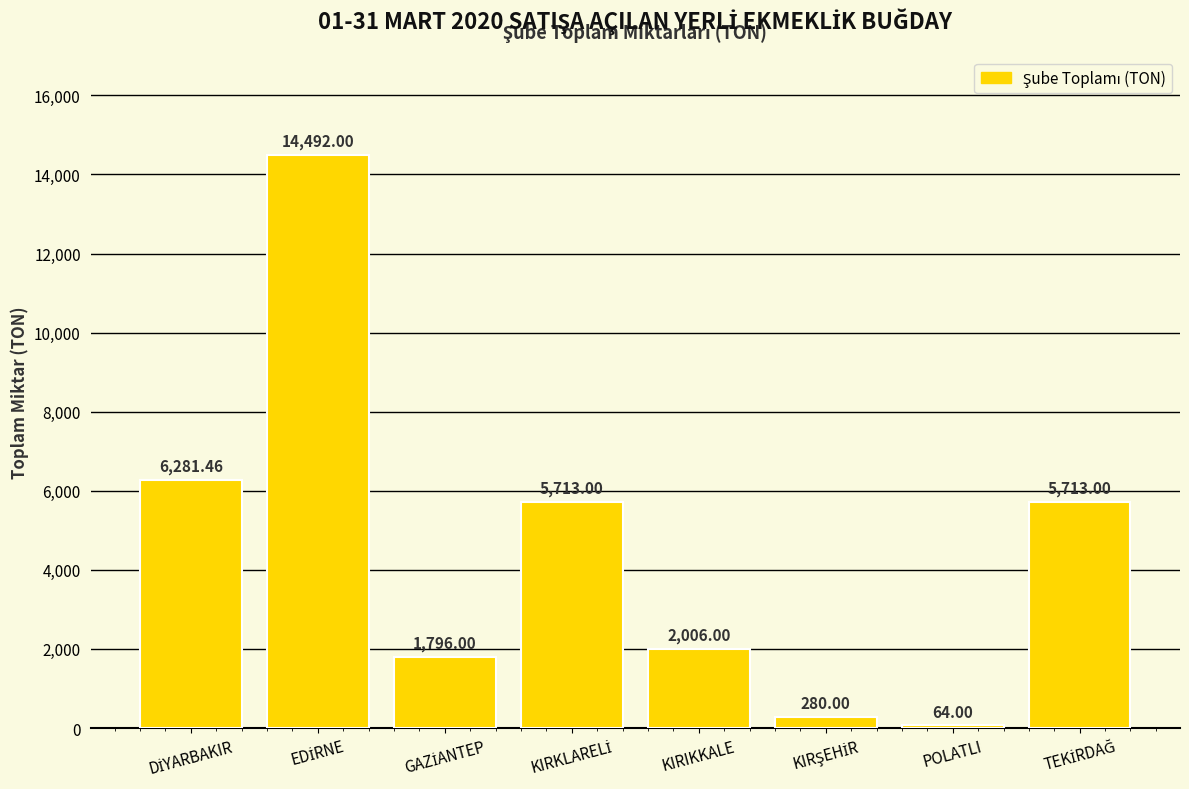

What is the difference between the maximum and minimum values?

14428.0